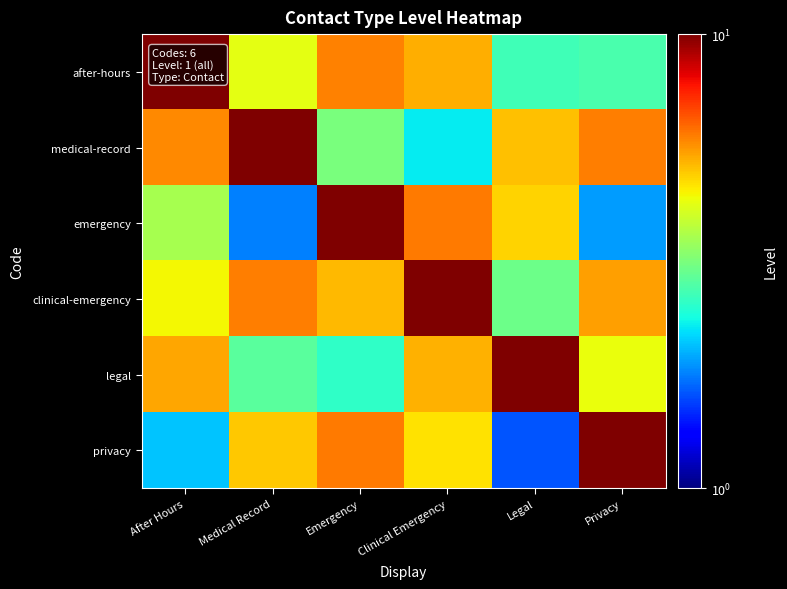

Reading left to right, extract all data points from this chart.

after-hours: After Hours=10.0	Medical Record=4.2	Emergency=5.9	Clinical Emergency=5.3	Legal=2.7	Privacy=2.8
medical-record: After Hours=5.8	Medical Record=10.0	Emergency=3.1	Clinical Emergency=2.3	Legal=5.1	Privacy=6.0
emergency: After Hours=3.6	Medical Record=1.8	Emergency=10.0	Clinical Emergency=6.0	Legal=4.9	Privacy=1.9
clinical-emergency: After Hours=4.4	Medical Record=6.0	Emergency=5.2	Clinical Emergency=10.0	Legal=3.0	Privacy=5.5
legal: After Hours=5.4	Medical Record=2.9	Emergency=2.6	Clinical Emergency=5.3	Legal=10.0	Privacy=4.3
privacy: After Hours=2.1	Medical Record=5.0	Emergency=6.0	Clinical Emergency=4.7	Legal=1.6	Privacy=10.0